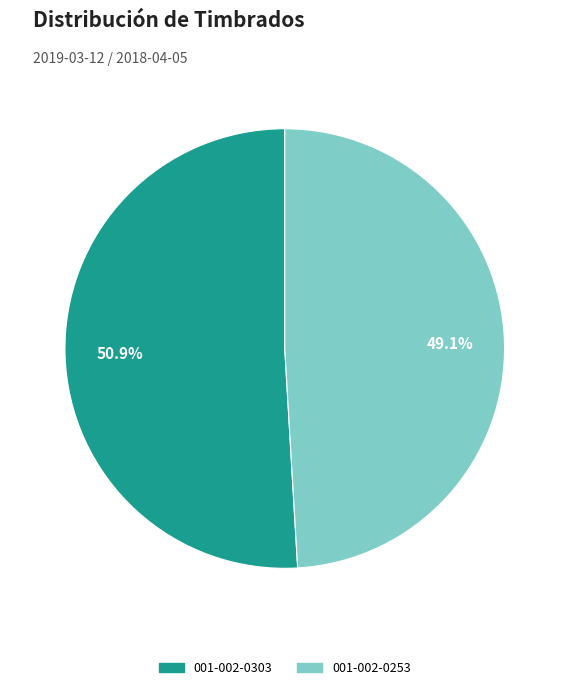

What is the majority slice?

001-002-0303